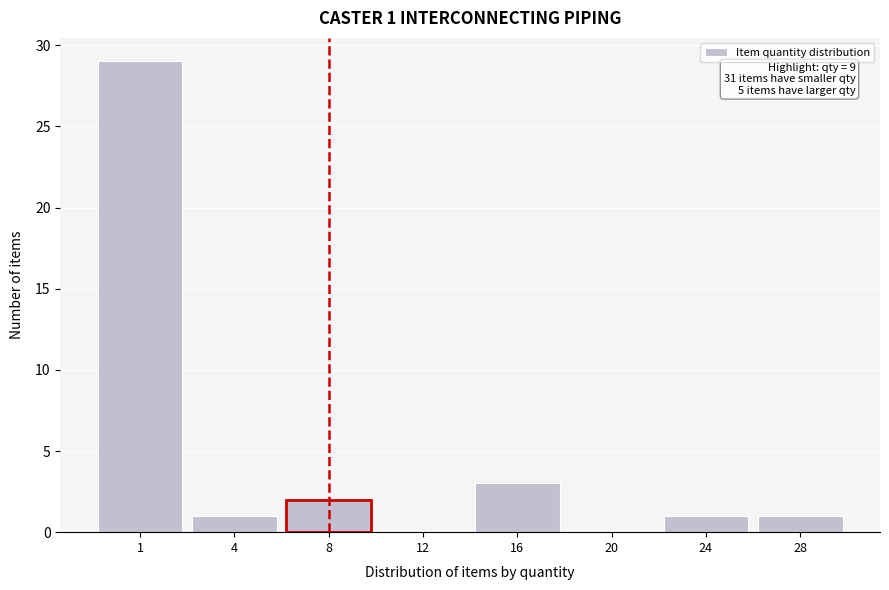

Reading left to right, what are all the values shown in this chart?

1=29	4=1	8=2	12=0	16=3	20=0	24=1	28=1